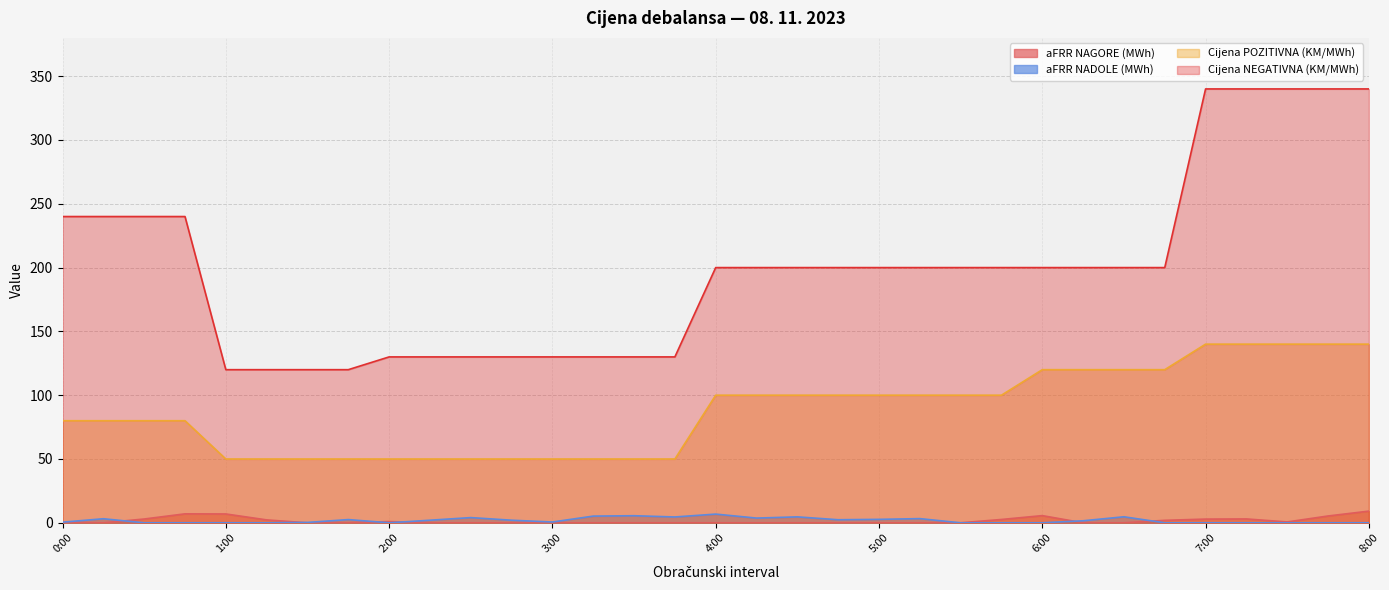

Reading left to right, list all the values displayed in this chart.

aFRR NAGORE (MWh): 0.3	0.0	3.0	7.0	6.9	2.3	0.0	0.0	1.0	0.0	0.0	0.0	0.0	0.0	0.0	0.0	0.0	0.0	0.0	0.0	0.0	0.0	0.0	2.6	5.6	0.0	0.0	1.9	2.9	3.0	0.7	5.3	9.2
aFRR NADOLE (MWh): 0.5	3.2	0.0	0.0	0.0	0.0	0.3	2.5	0.0	2.0	4.1	2.0	0.6	5.2	5.5	4.6	6.8	3.7	4.7	2.4	2.7	3.3	0.0	0.0	0.0	1.6	4.7	0.0	0.0	0.0	0.0	0.0	0.0
Cijena POZITIVNA (KM/MWh): 80.0	80.0	80.0	80.0	50.0	50.0	50.0	50.0	50.0	50.0	50.0	50.0	50.0	50.0	50.0	50.0	100.0	100.0	100.0	100.0	100.0	100.0	100.0	100.0	120.0	120.0	120.0	120.0	140.0	140.0	140.0	140.0	140.0
Cijena NEGATIVNA (KM/MWh): 240.0	240.0	240.0	240.0	120.0	120.0	120.0	120.0	130.0	130.0	130.0	130.0	130.0	130.0	130.0	130.0	200.0	200.0	200.0	200.0	200.0	200.0	200.0	200.0	200.0	200.0	200.0	200.0	340.0	340.0	340.0	340.0	340.0